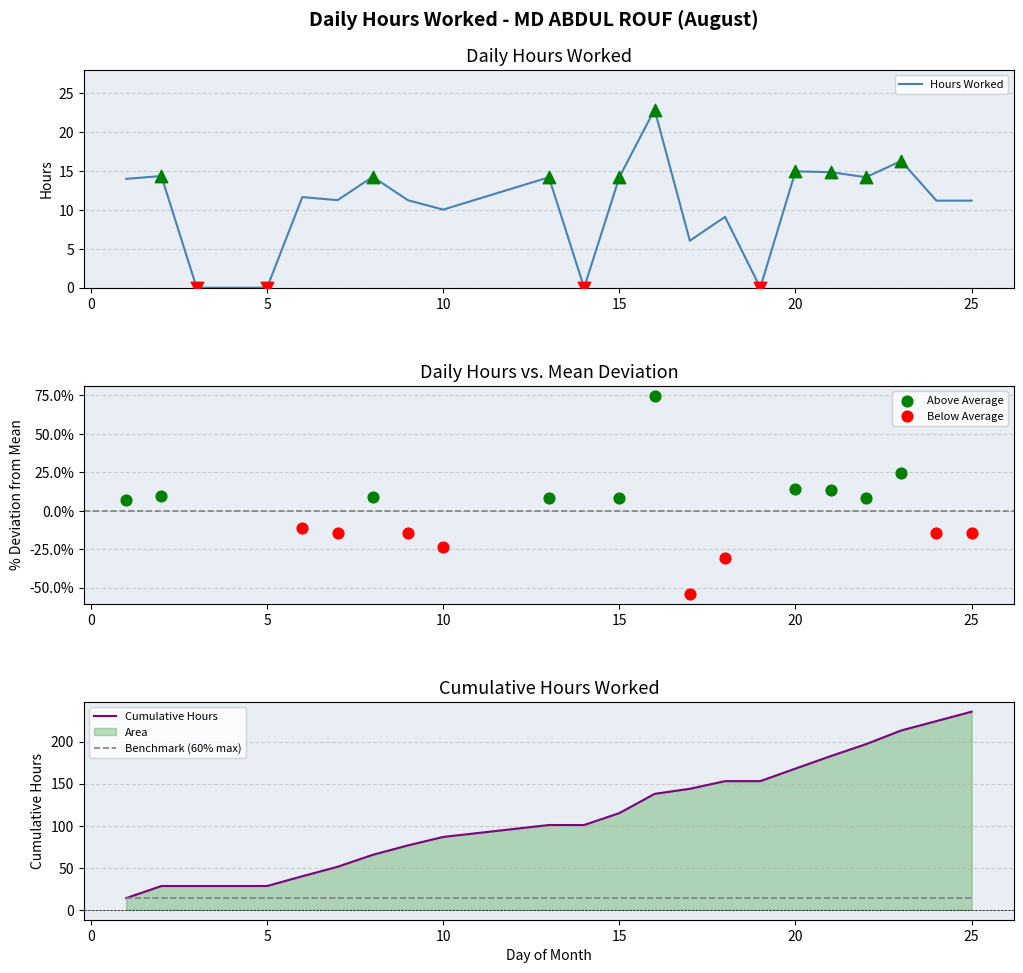

What is the change in value from 1 to 22?

+0.2